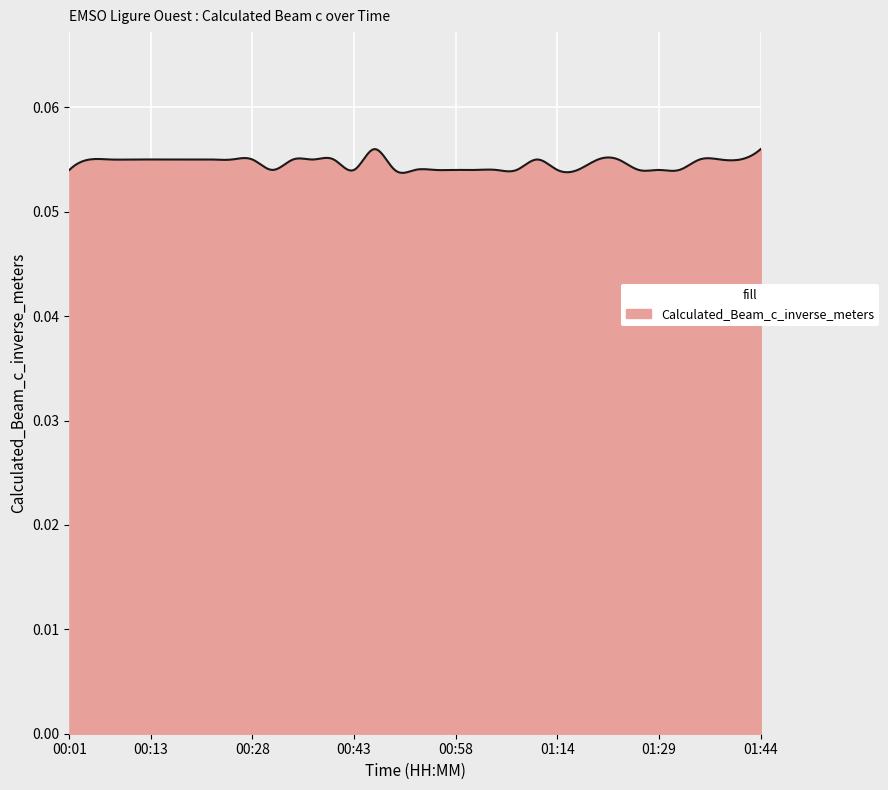

List the labels in order of value, smallest first.

00:01, 00:31, 00:43, 00:49, 00:52, 00:55, 00:58, 01:01, 01:04, 01:08, 01:14, 01:17, 01:26, 01:29, 01:32, 00:04, 00:07, 00:10, 00:13, 00:16, 00:19, 00:22, 00:25, 00:28, 00:34, 00:37, 00:40, 01:11, 01:20, 01:23, 01:35, 01:38, 01:41, 00:46, 01:44